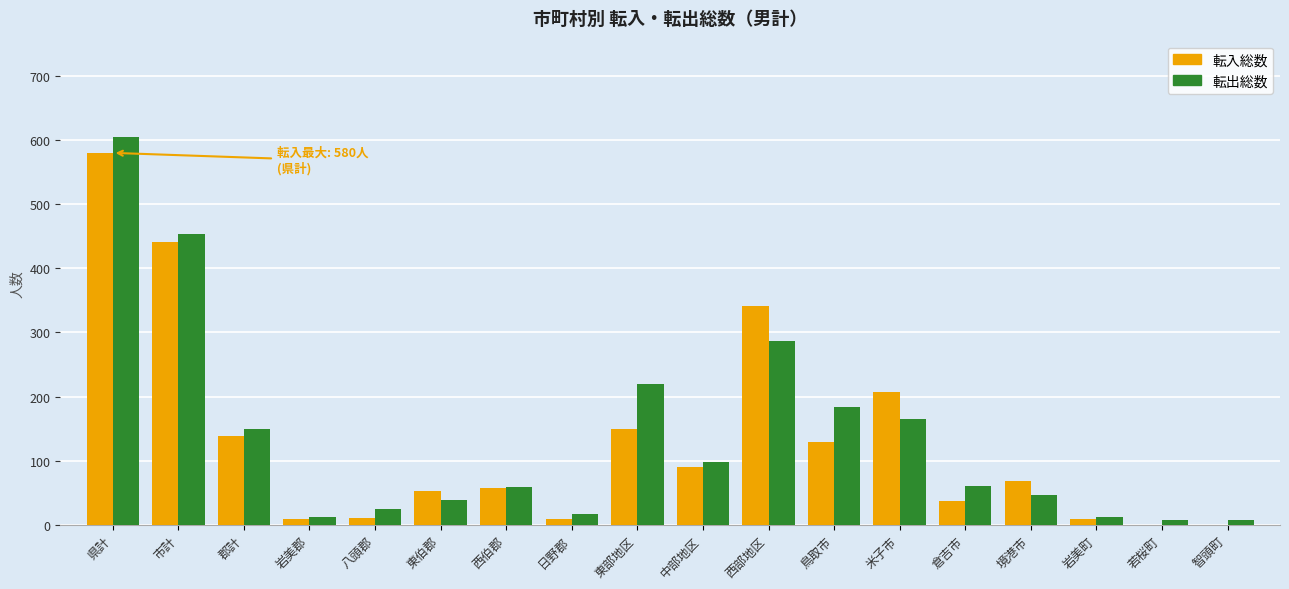

What is the maximum value shown in the chart?

604